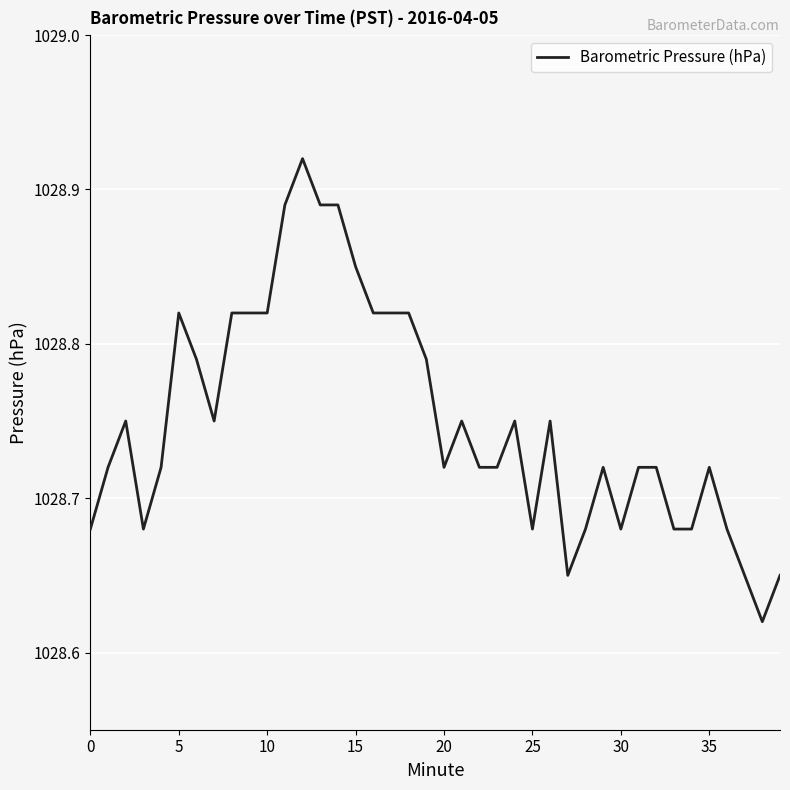

How many values are between 1028 and 1029?

40